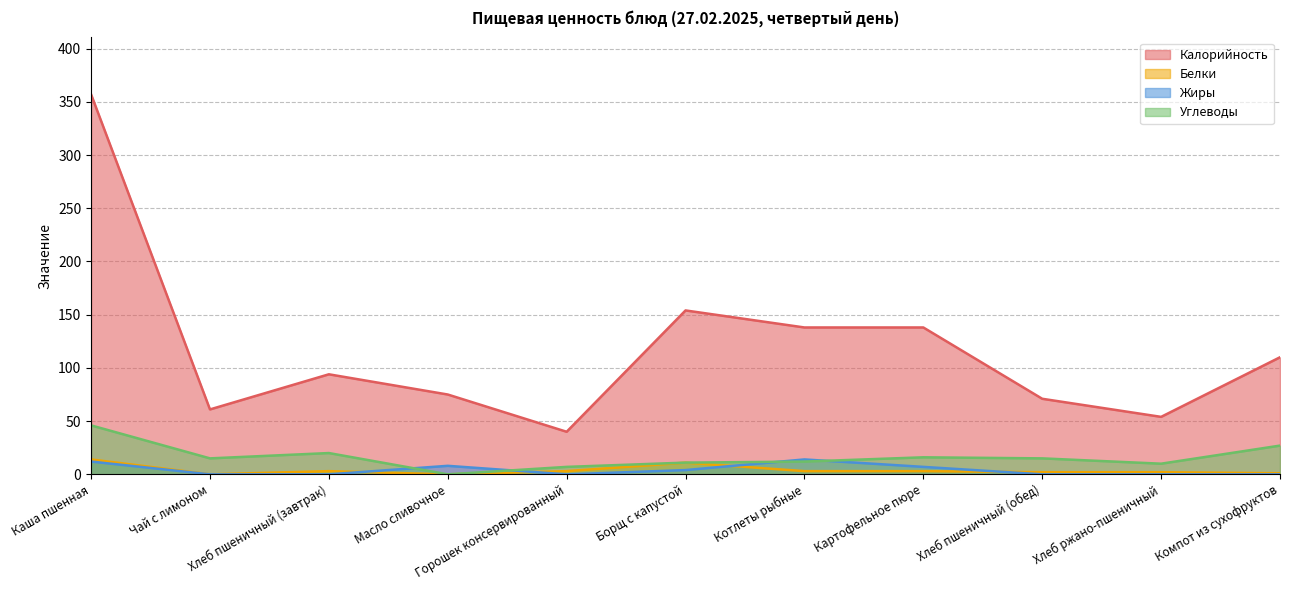

At which category does Белки reach its first local valley?

Чай с лимоном